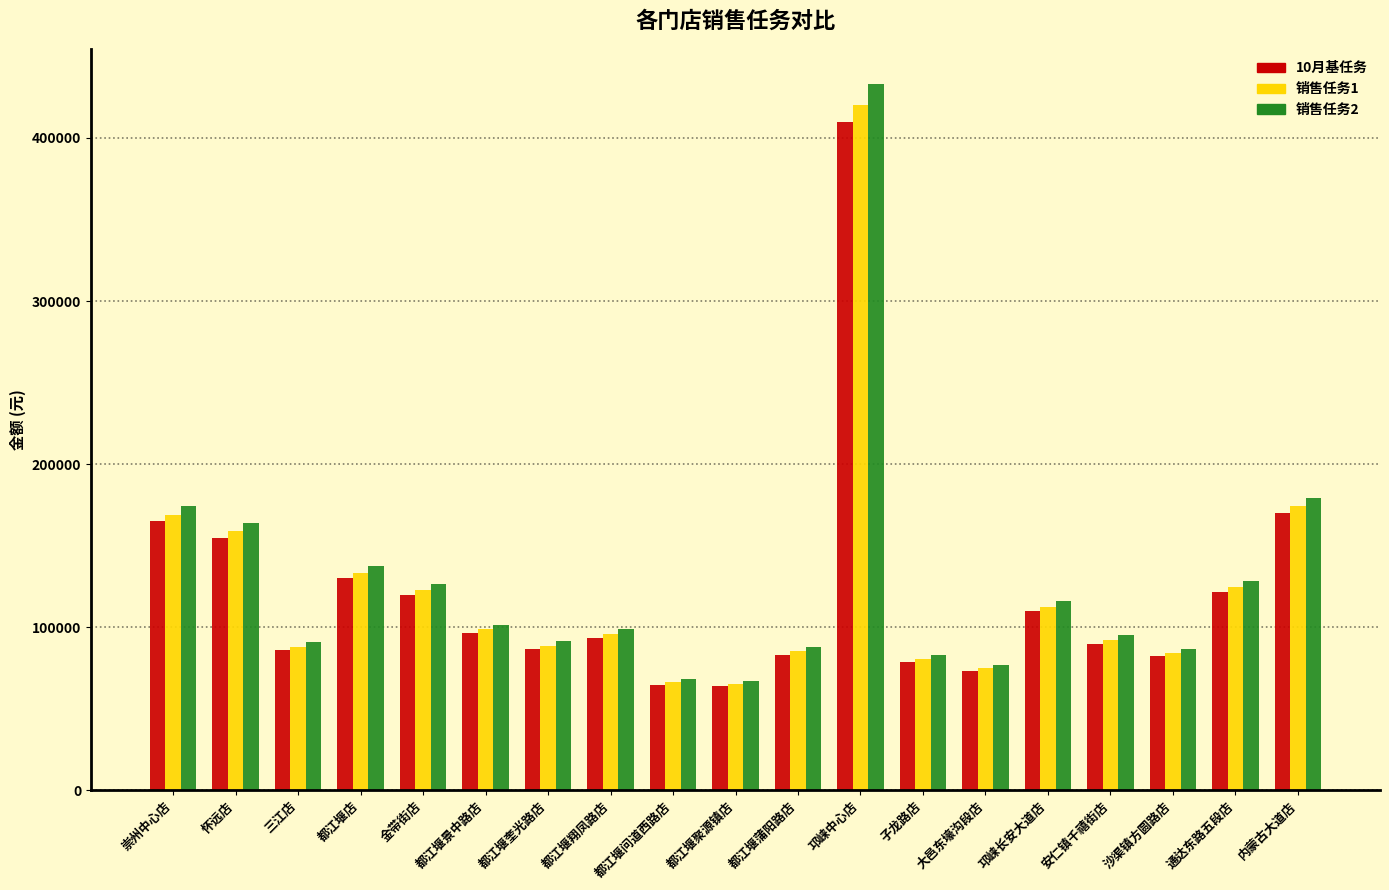

What is the label of the 9th bar from the left?

都江堰问道西路店